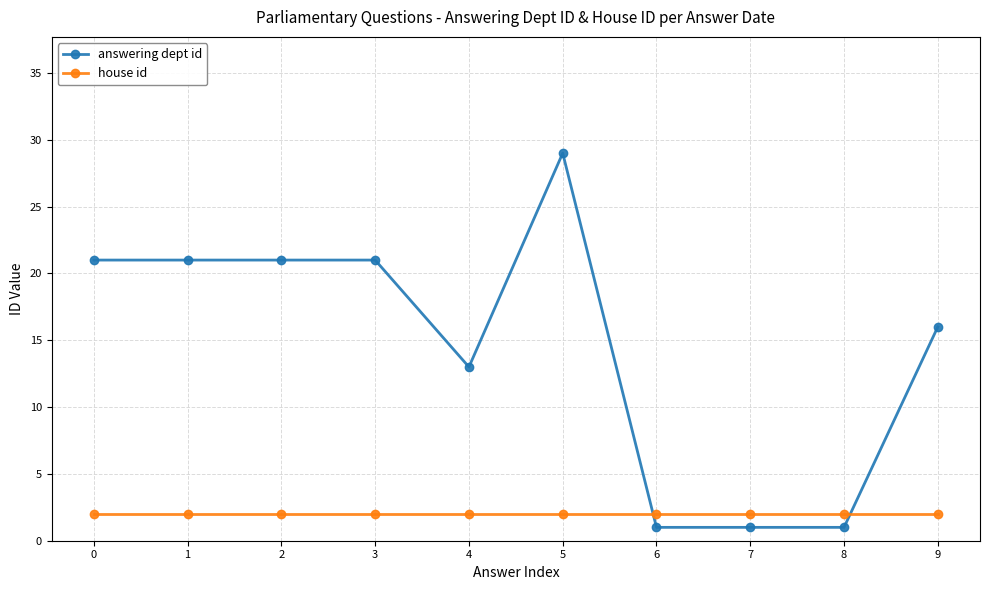

Which series has the widest spread of values?

answering dept id